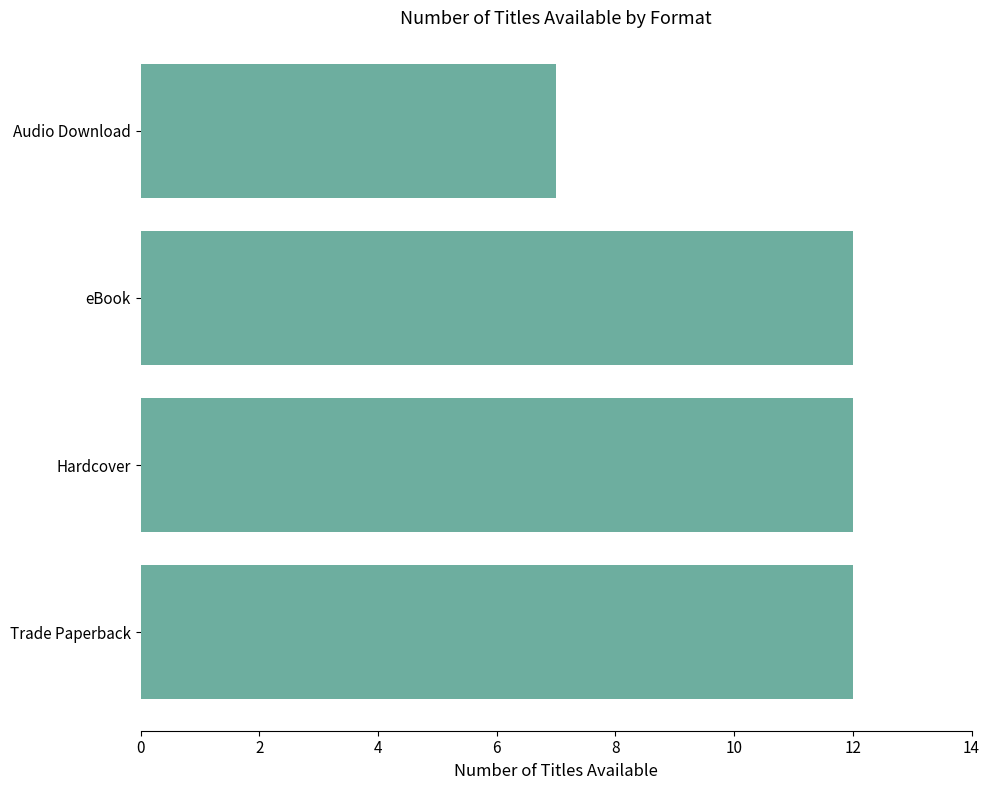

What is the average value?

11